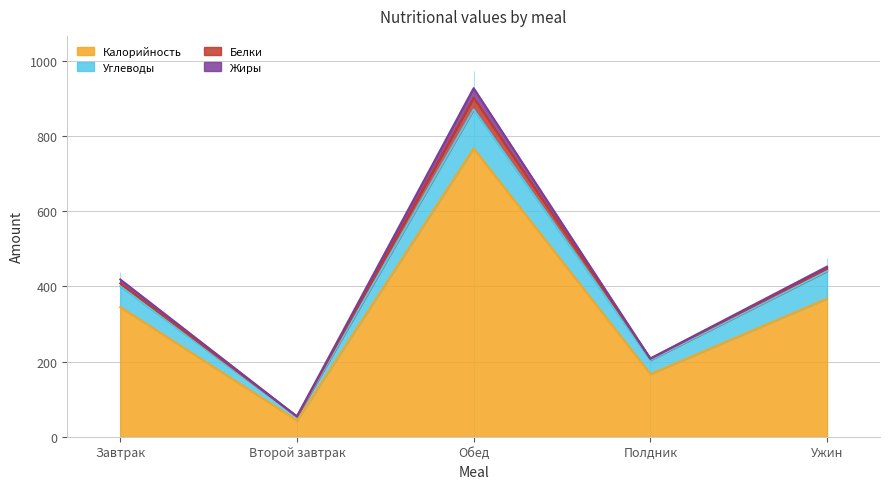

What are all the series names shown in the legend?

Калорийность, Углеводы, Белки, Жиры